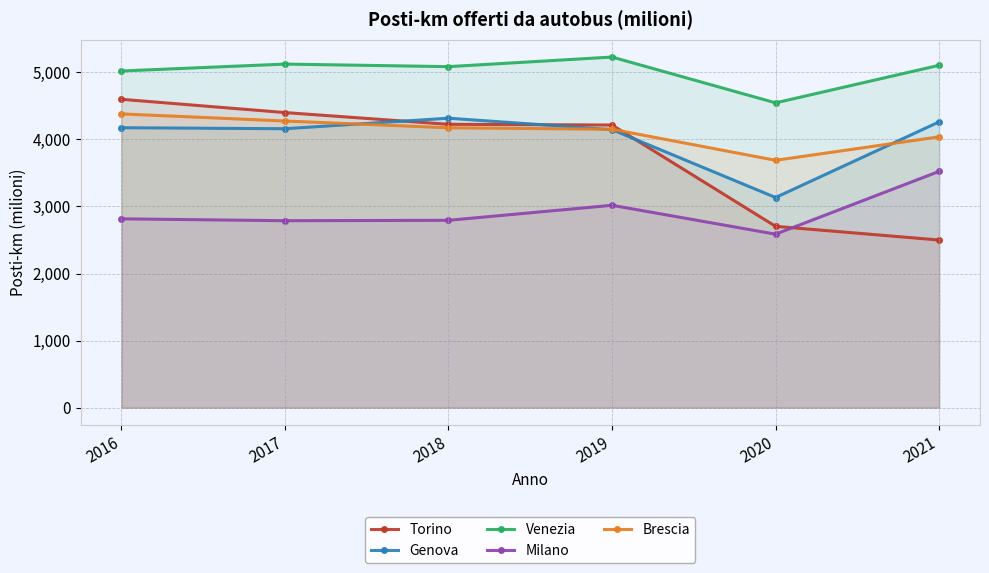

Reading left to right, extract all data points from this chart.

Torino: 4599	4401	4226	4215	2704	2500
Genova: 4175	4160	4317	4146	3134	4262
Venezia: 5021	5124	5086	5229	4546	5106
Milano: 2816	2788	2794	3018	2587	3524
Brescia: 4381	4275	4174	4152	3689	4039